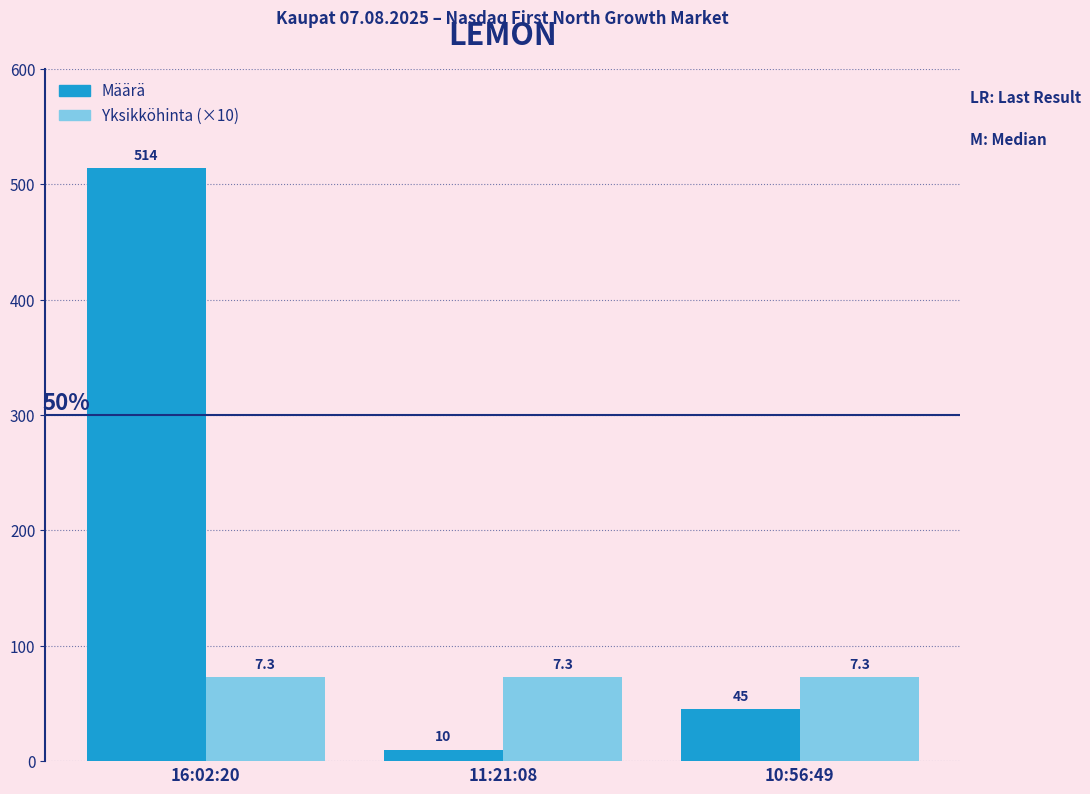

What position from the left is 16:02:20?

1